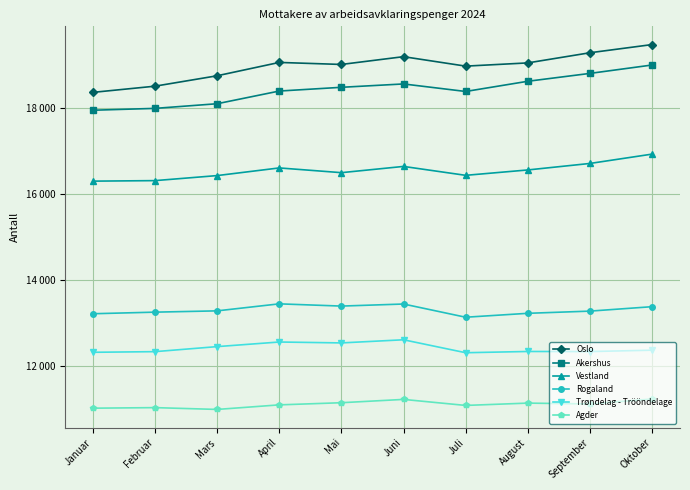

What is the label of the 4th point from the left?

April